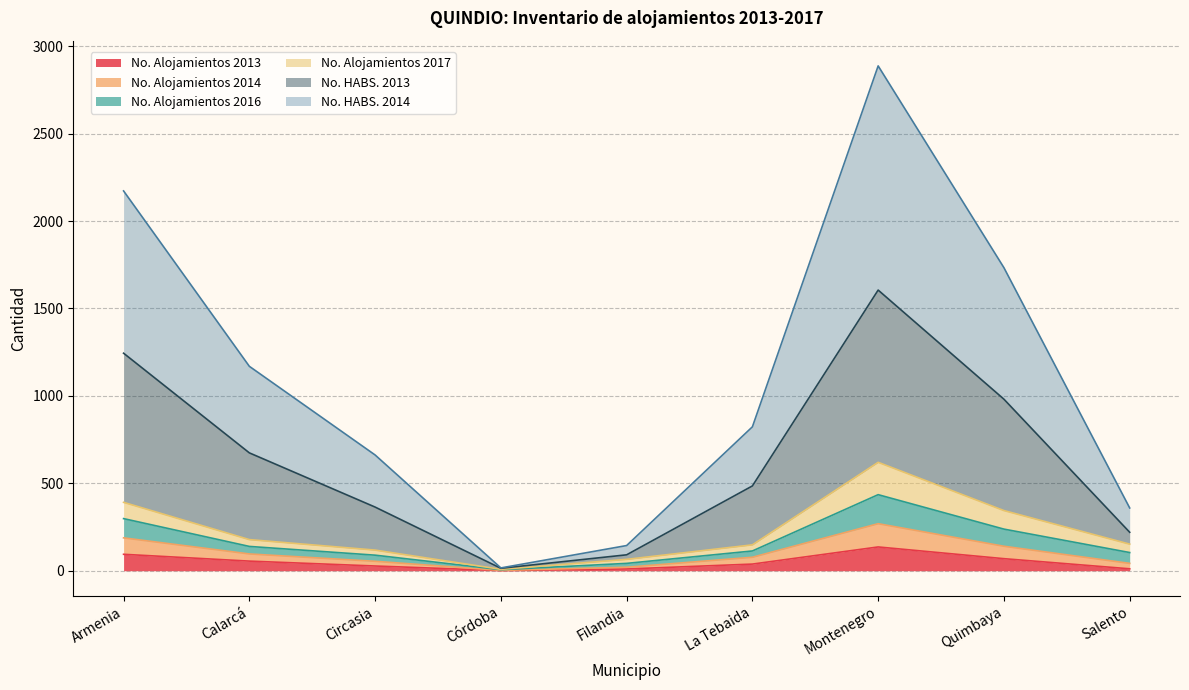

What is the maximum value for No. Alojamientos 2013?

136